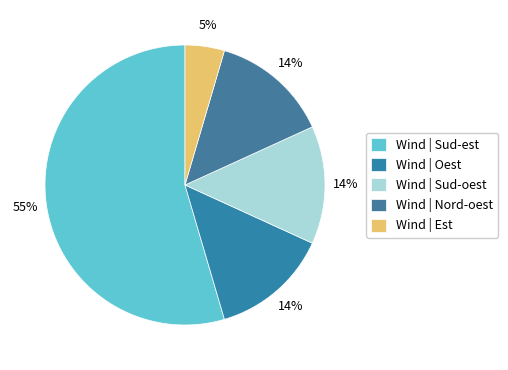

How many slices are in this pie chart?

5